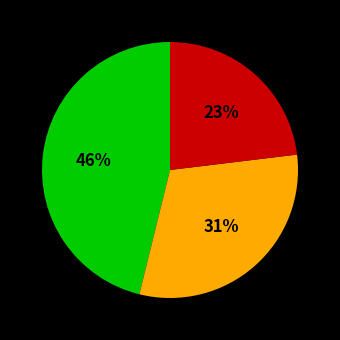

Does any single category account for the majority?

No